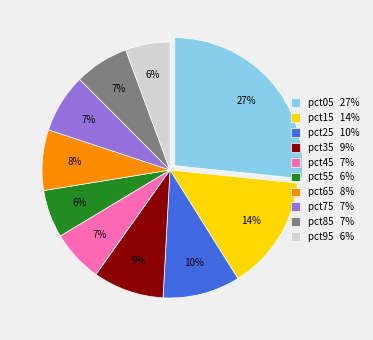

To the nearest percent, what is the average slice percentage?

10%